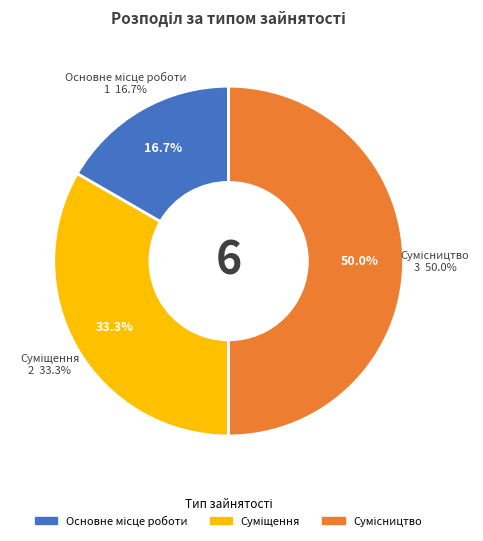

How many slices are in this pie chart?

3